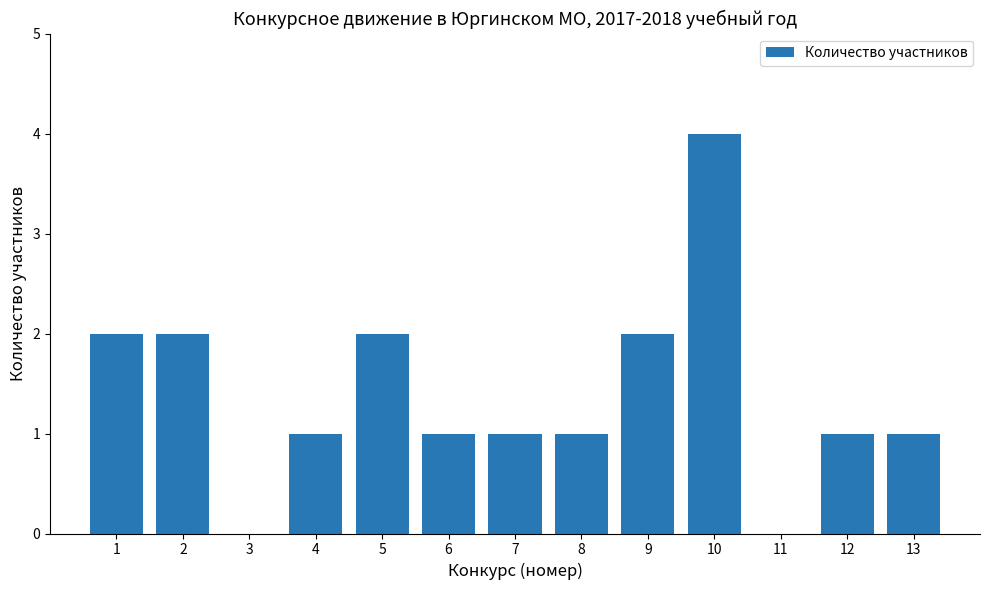

Reading left to right, list all the values displayed in this chart.

1=2	2=2	3=0	4=1	5=2	6=1	7=1	8=1	9=2	10=4	11=0	12=1	13=1